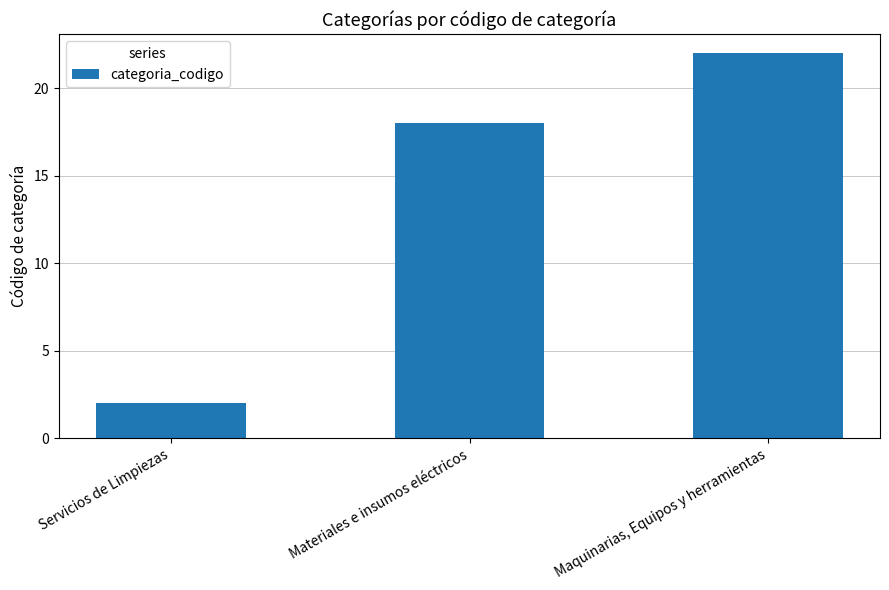

What is the greatest value displayed?

22